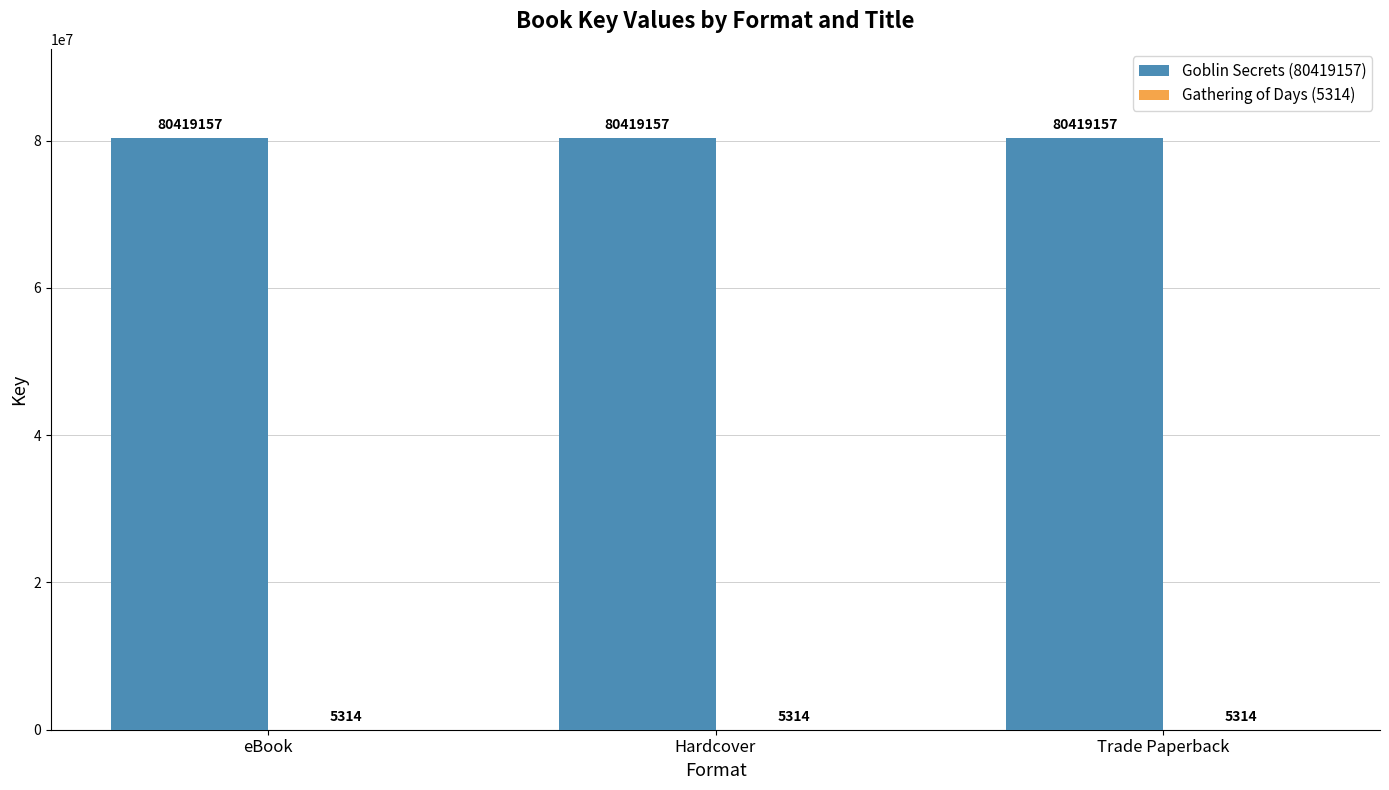

What is the sum of all Goblin Secrets (80419157) values?

241257471